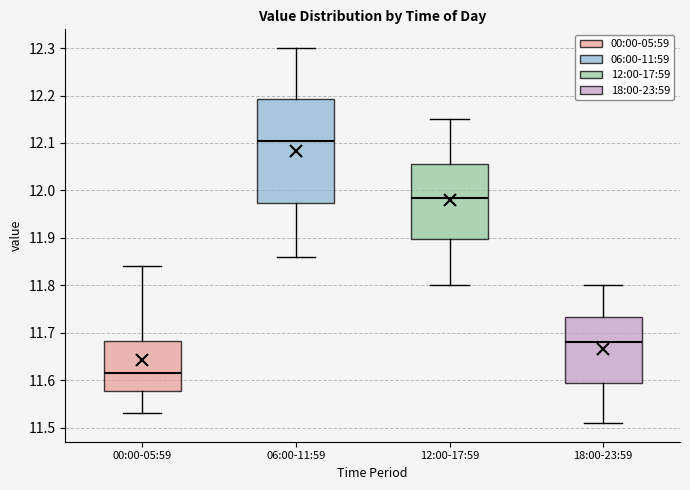

Comparing the boxes themselves (not the whiskers), which one is the tallest?

06:00-11:59